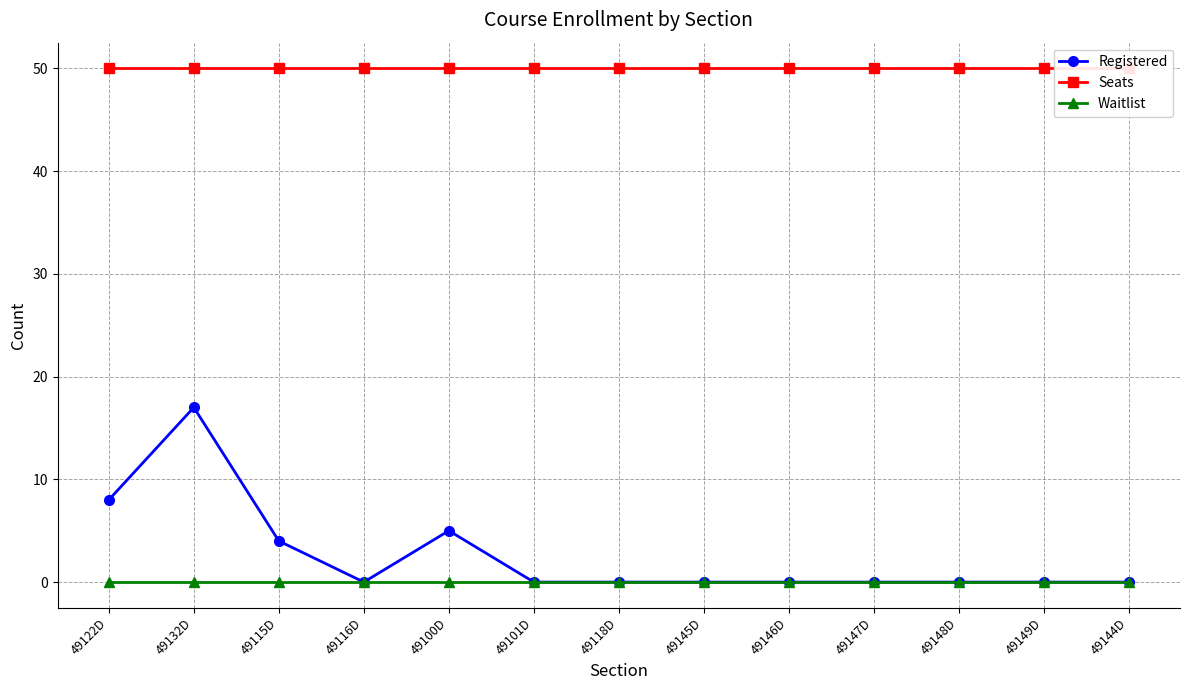

True or false: Registered and Waitlist cross at least once.

False